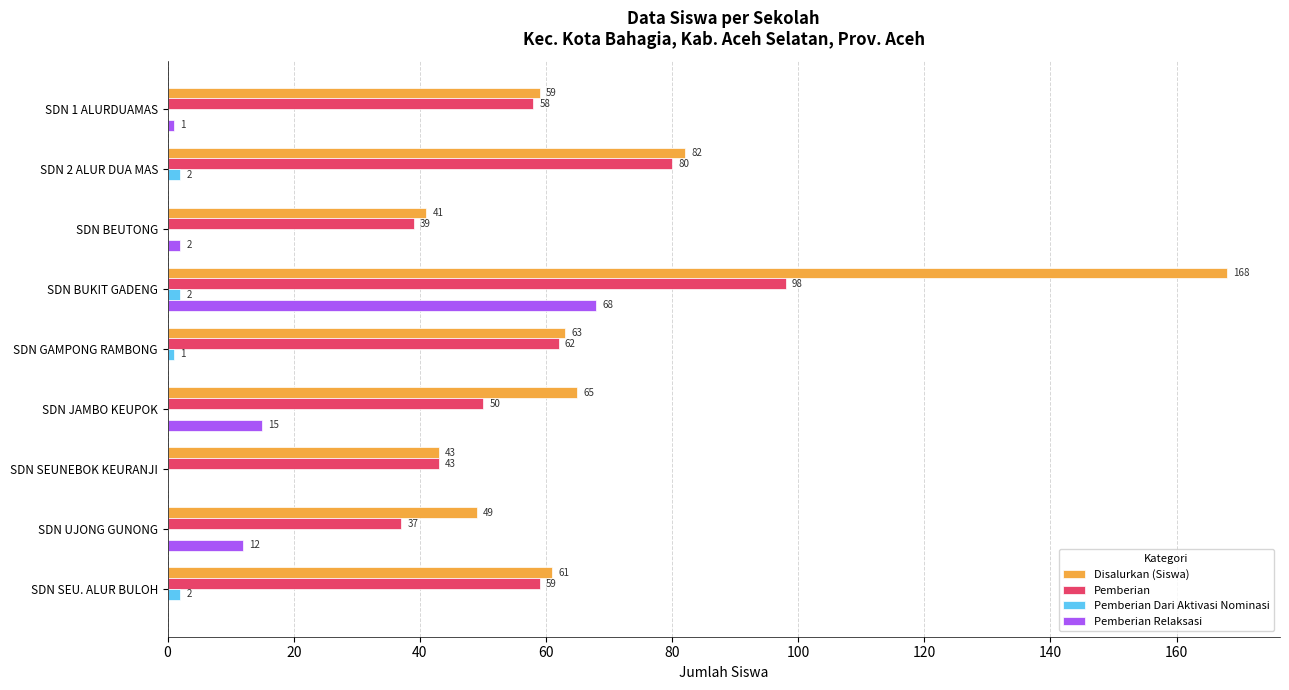

Which series has the largest range (max minus min)?

Disalurkan (Siswa)